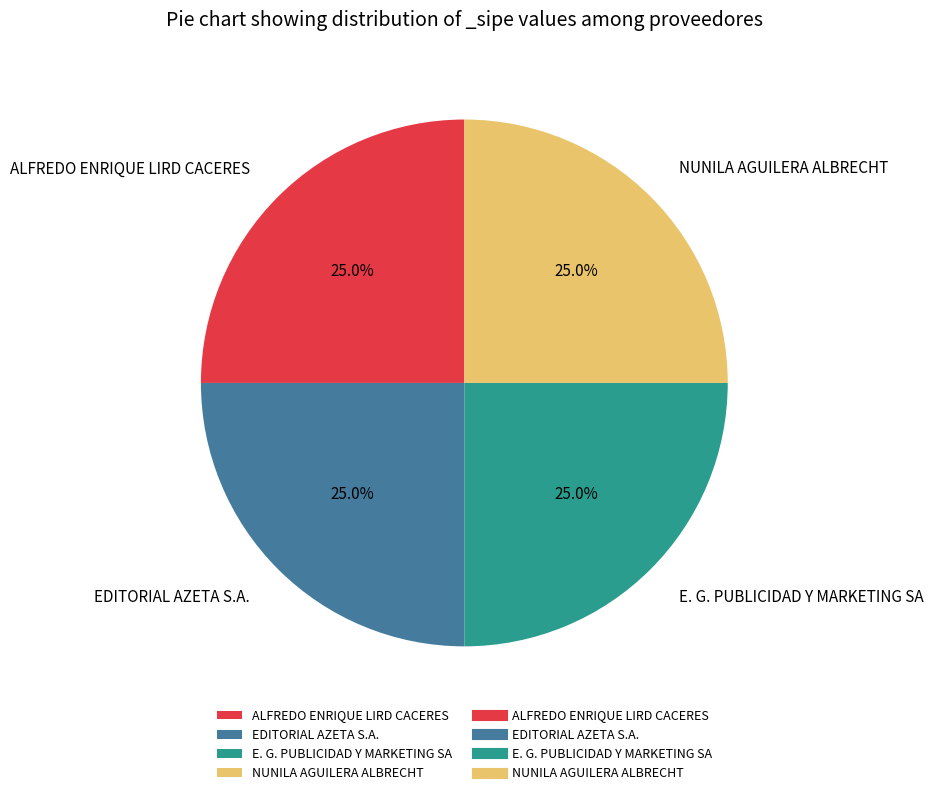

Does ALFREDO ENRIQUE LIRD CACERES account for over 50% of the chart?

No